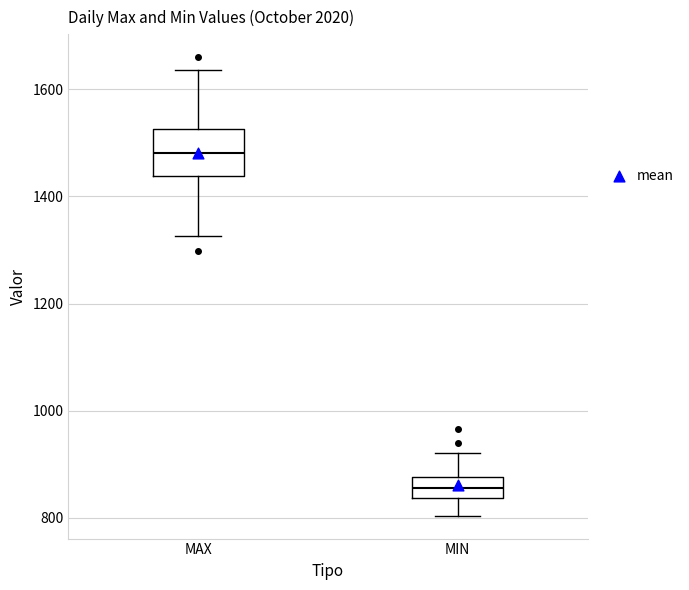

Reading left to right, transcribe this box plot: for each box, give where its median line is, the range the box spans, and where its two whiskers end, as read against the y-axis. The values are not printed on the chart, so give them approximately, as read against the axis.

MAX: median 1480, box 1440 to 1520, whiskers 1320 to 1640
MIN: median 860, box 840 to 880, whiskers 800 to 920